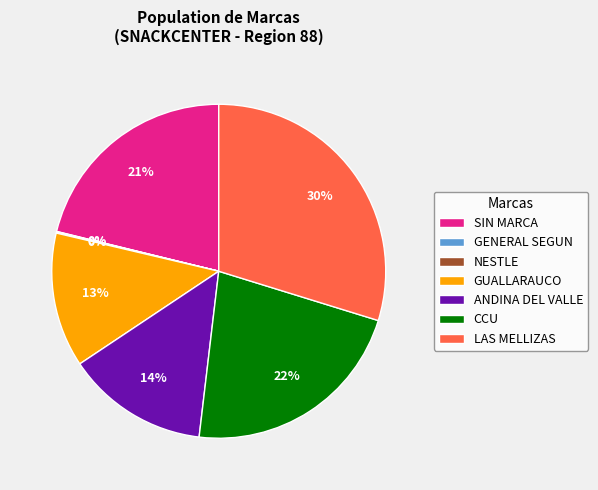

Does any single category account for the majority?

No